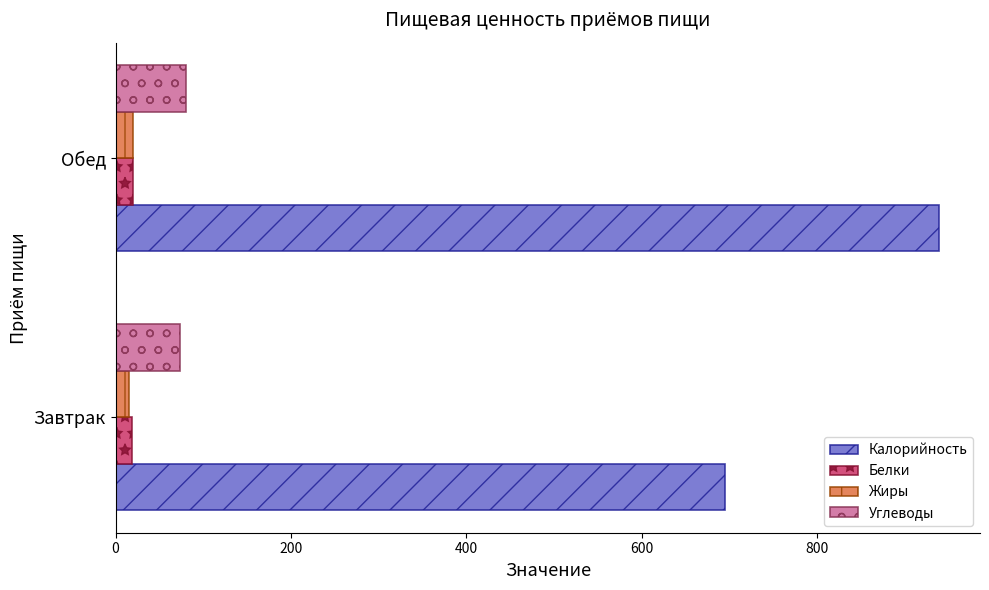

What is the average value of the Калорийность series?

816.9